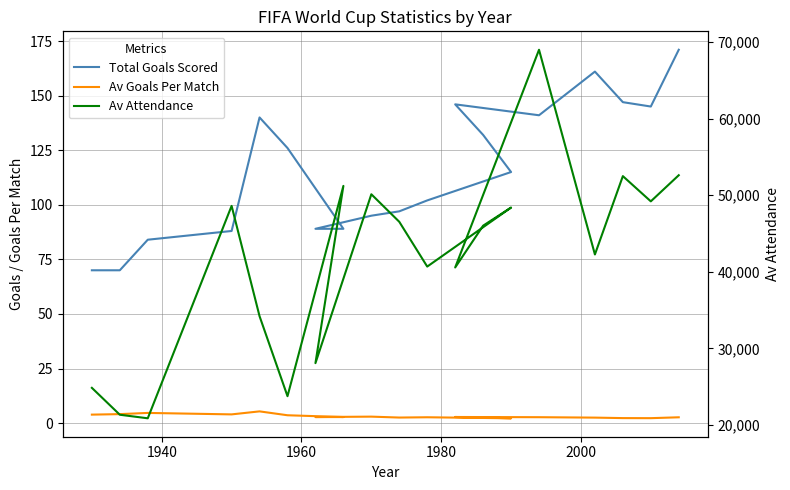

Count the number of data series in this chart.

3